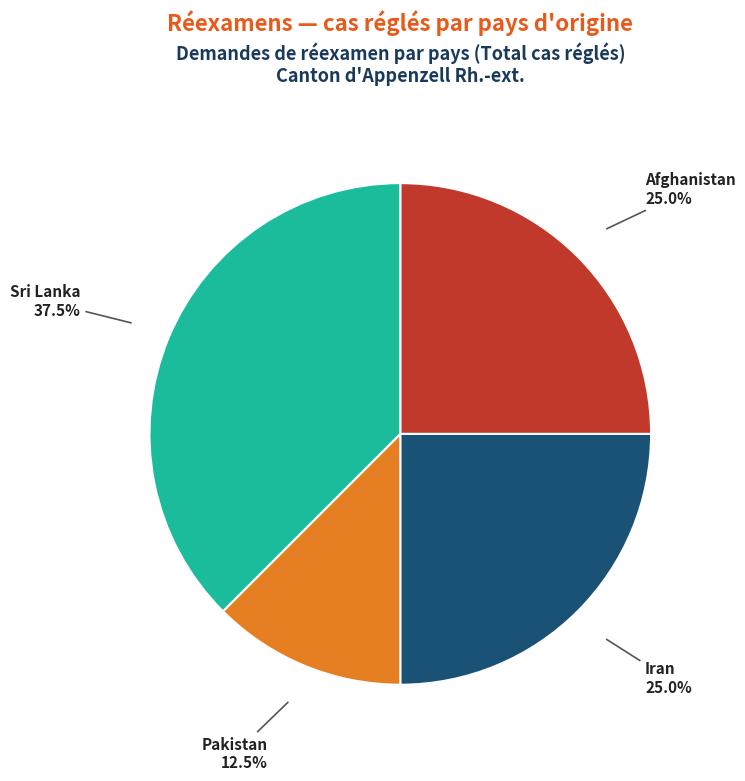

Does any single category account for the majority?

No